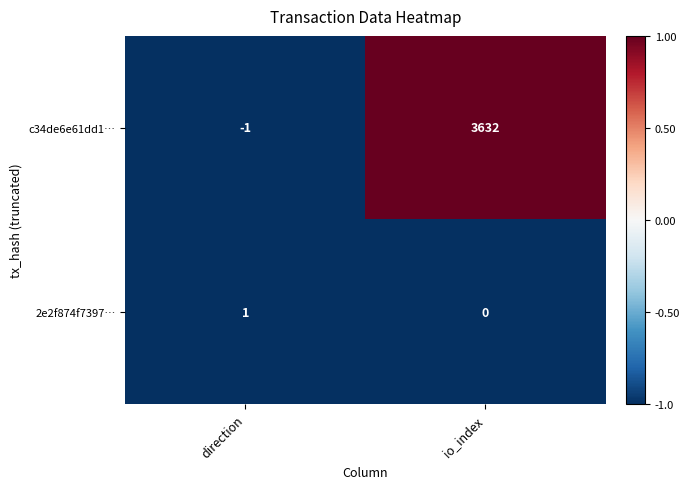

Is it true that c34de6e61dd1… equals -1 at direction?

True